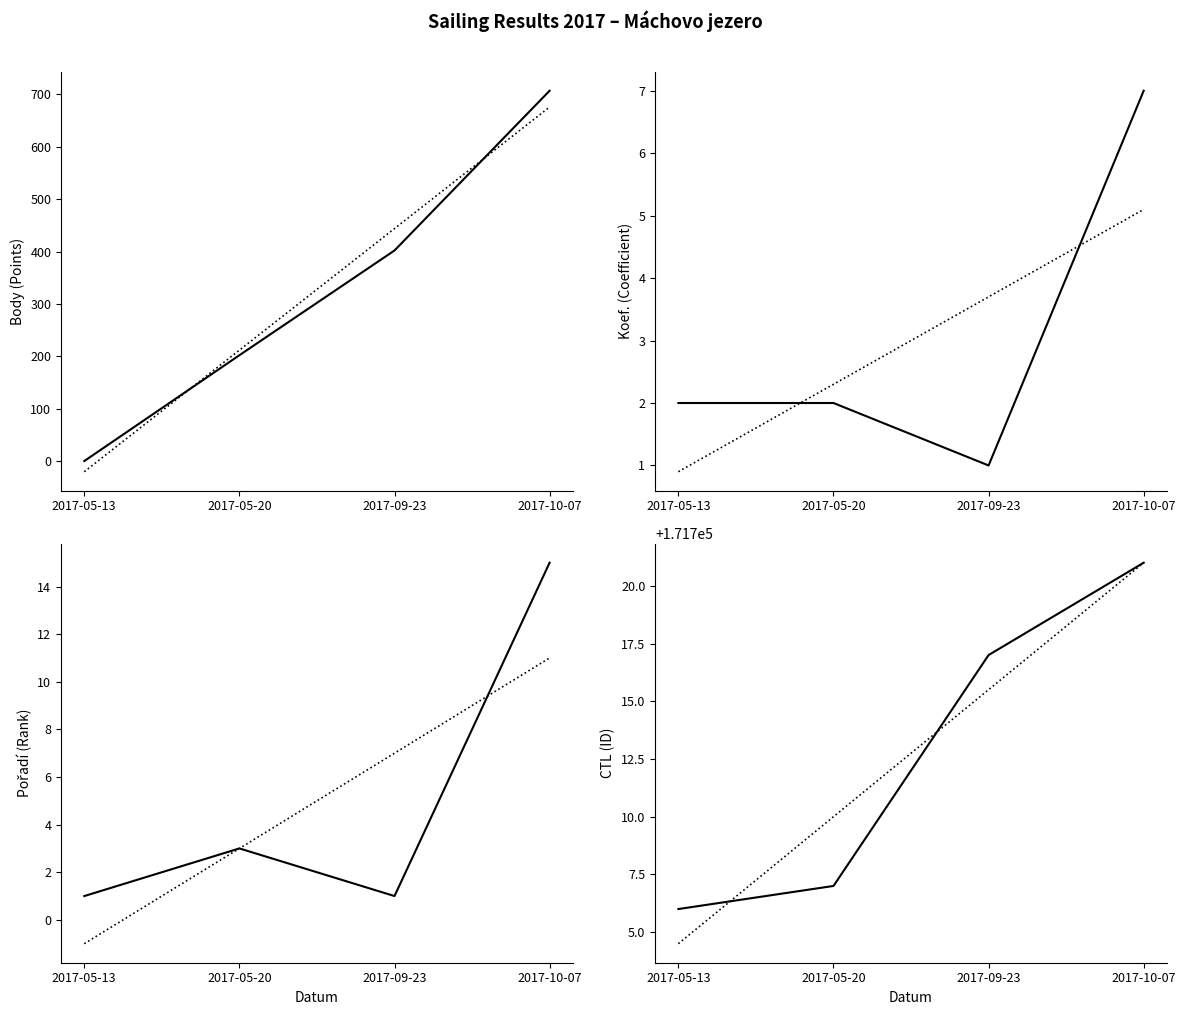

How many data points in Body are less than 402?

2